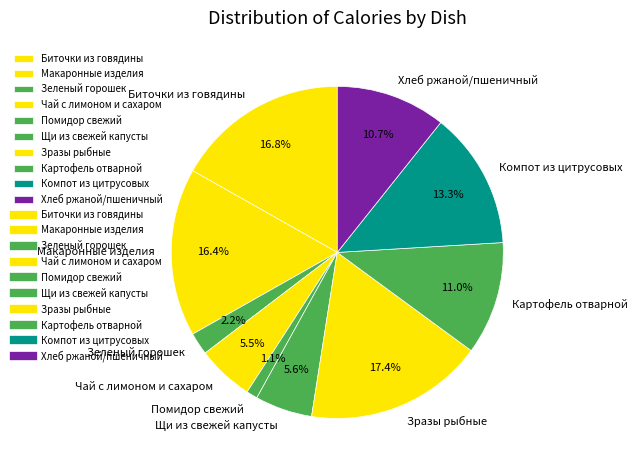

Which has a higher value, Зразы рыбные or Хлеб ржаной/пшеничный?

Зразы рыбные